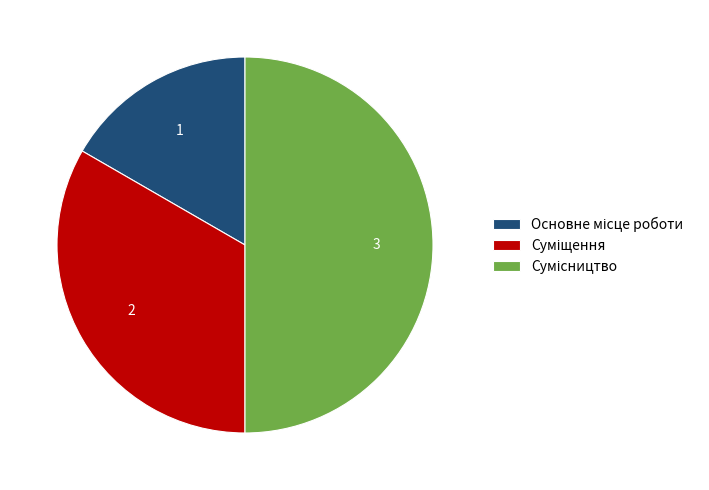

What is the largest slice in the pie chart?

Сумісництво